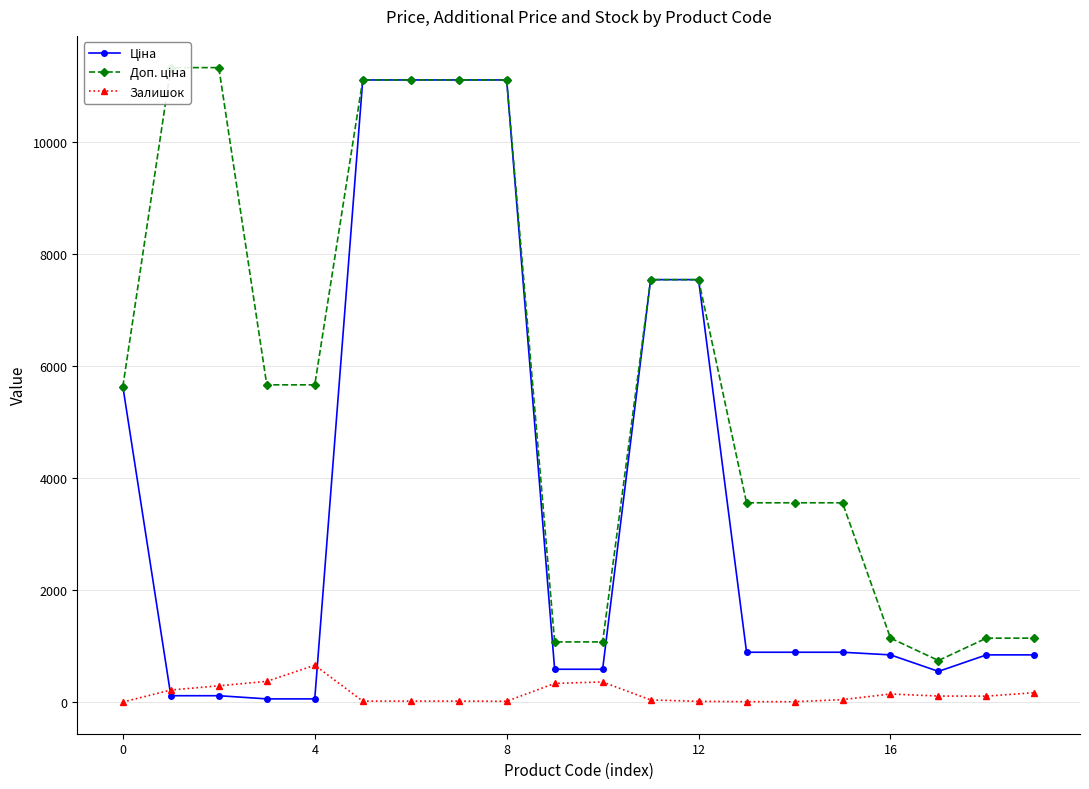

True or false: Доп. ціна and Ціна cross at least once.

False